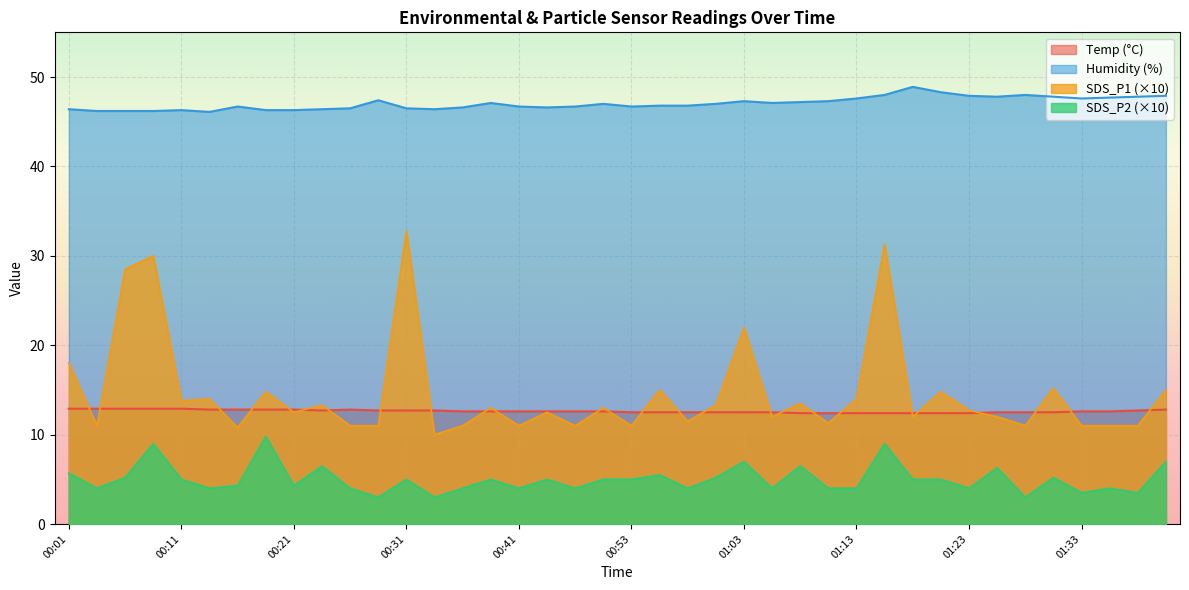

True or false: Humidity and SDS_P1 cross at least once.

False